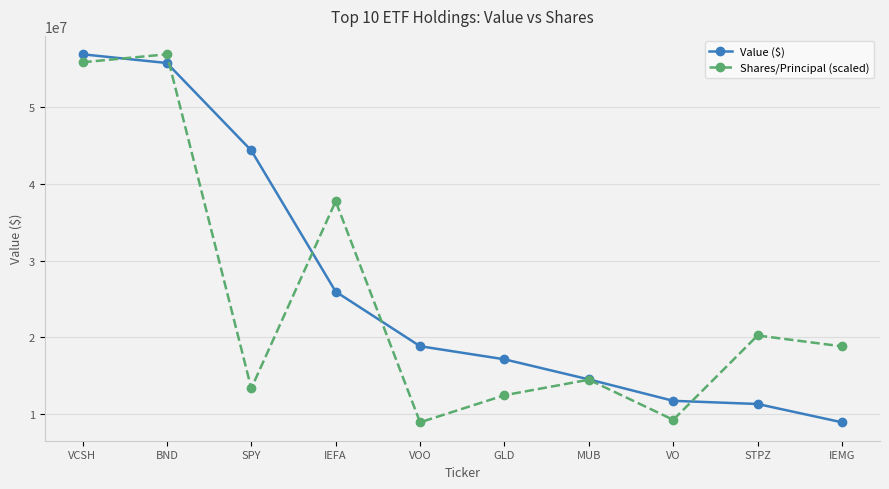

Reading left to right, transcribe all the data shown in this chart.

Value ($): 56906000.0	55768000.0	44355000.0	25940000.0	18817000.0	17110000.0	14488000.0	11694000.0	11280000.0	8889000.0
Shares/Principal (scaled): 55863686.6	56906000.0	13320505.4	37730402.5	8889000.0	12421678.3	14450766.3	9213351.9	20220836.2	18797240.4